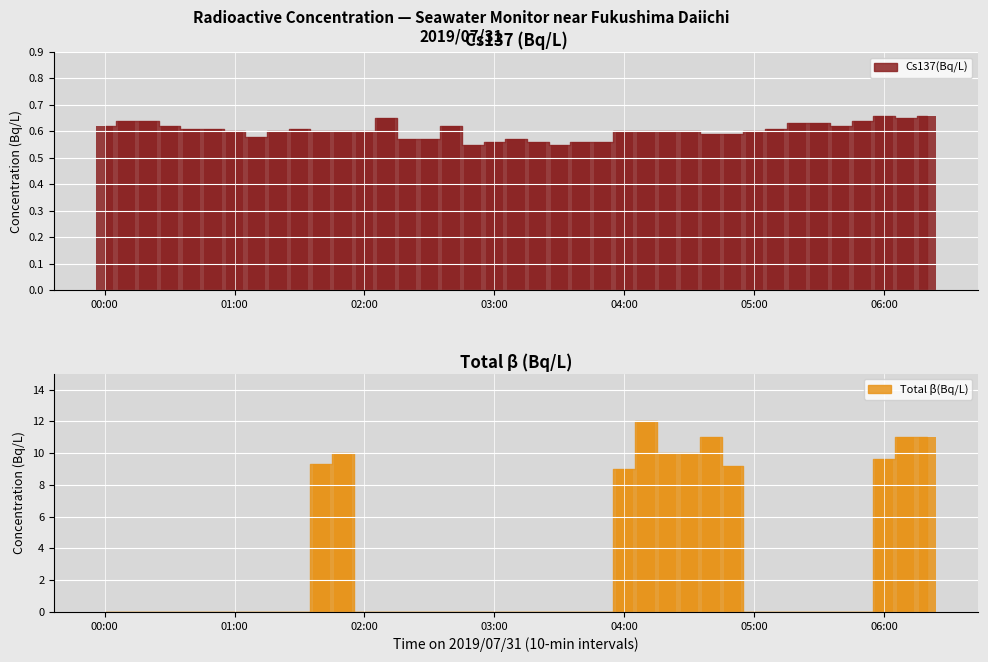

Which series has the largest total across all categories?

Total β(Bq/L)